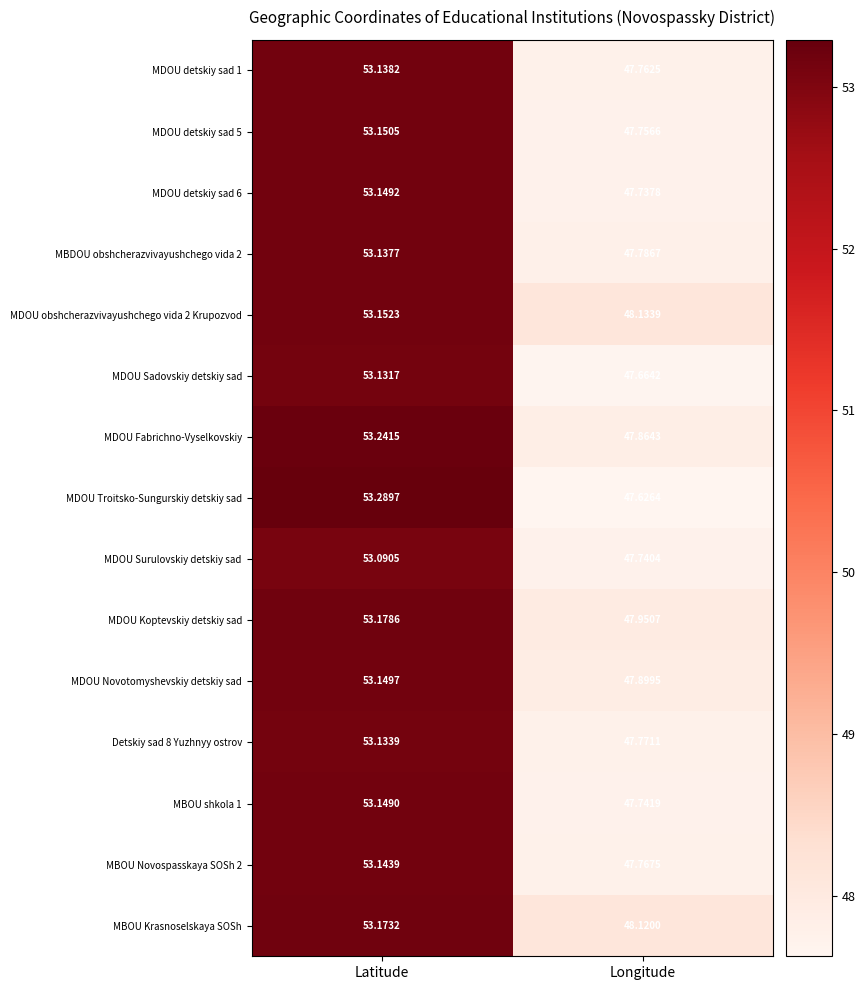

At which label does MBOU Novospasskaya SOSh 2 first exceed 53?

Latitude